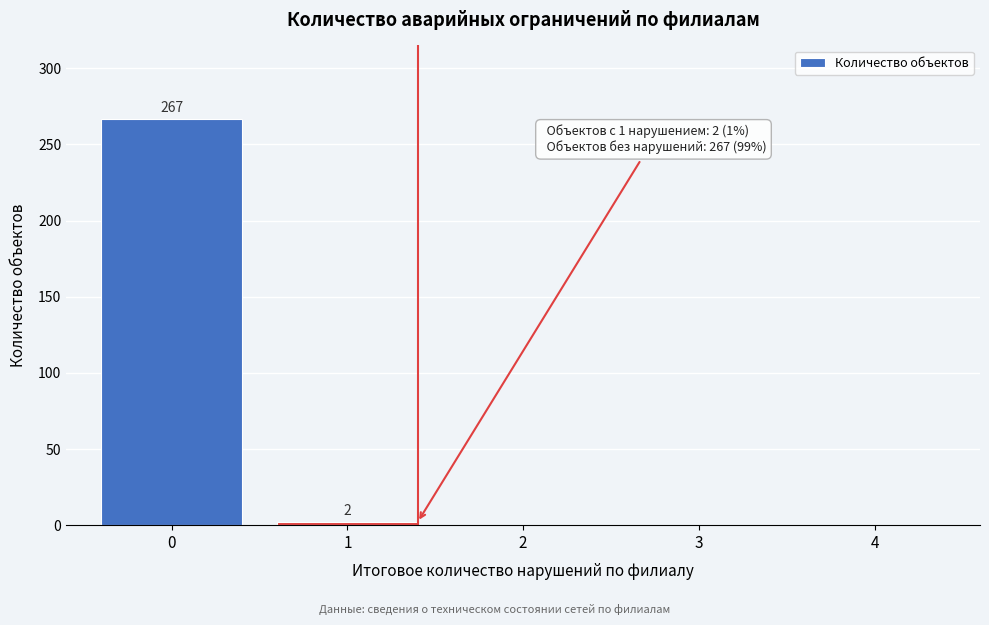

Over which range of the x-axis is the bar tallest?

-0.5 to 0.5